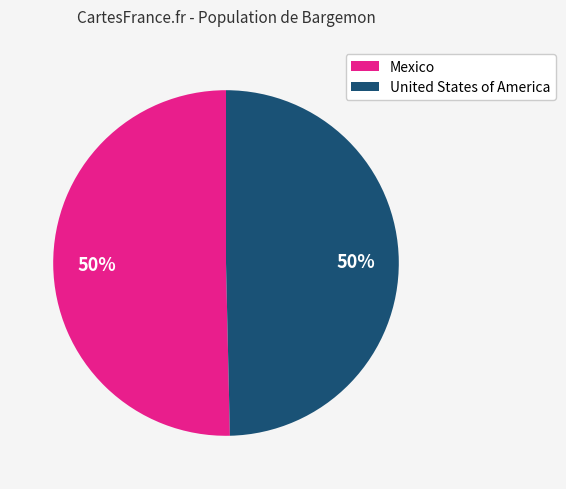

To the nearest percent, what percentage of the pie is Mexico?

50%